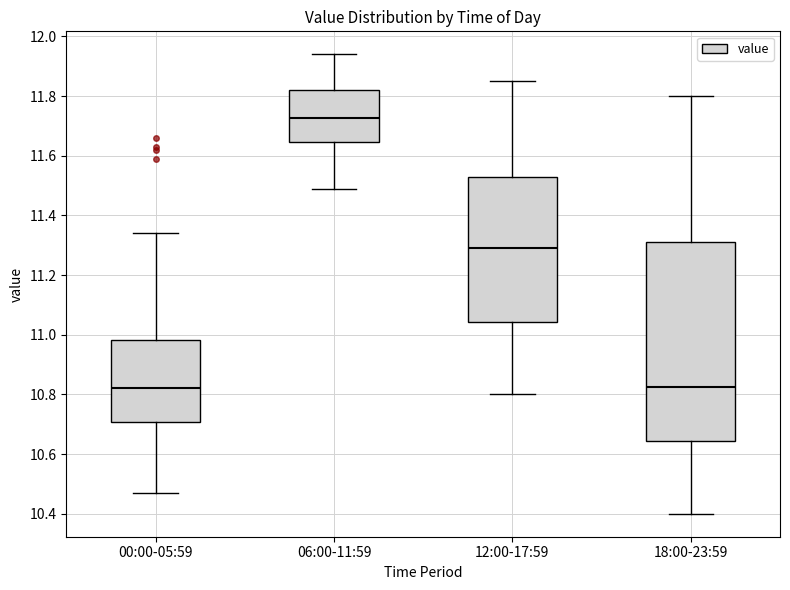

Which box's median line is the highest?

06:00-11:59